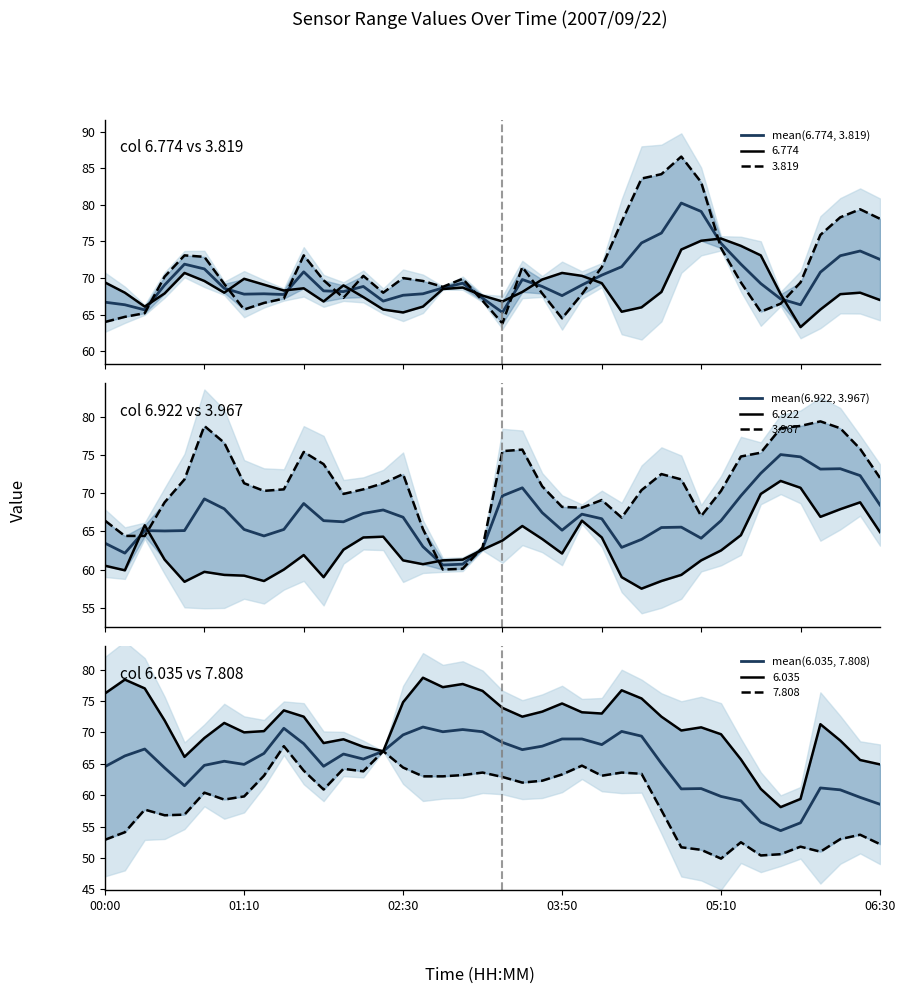

How many times do mean(6.035, 7.808) and mean(6.922, 3.967) cross each other?

9